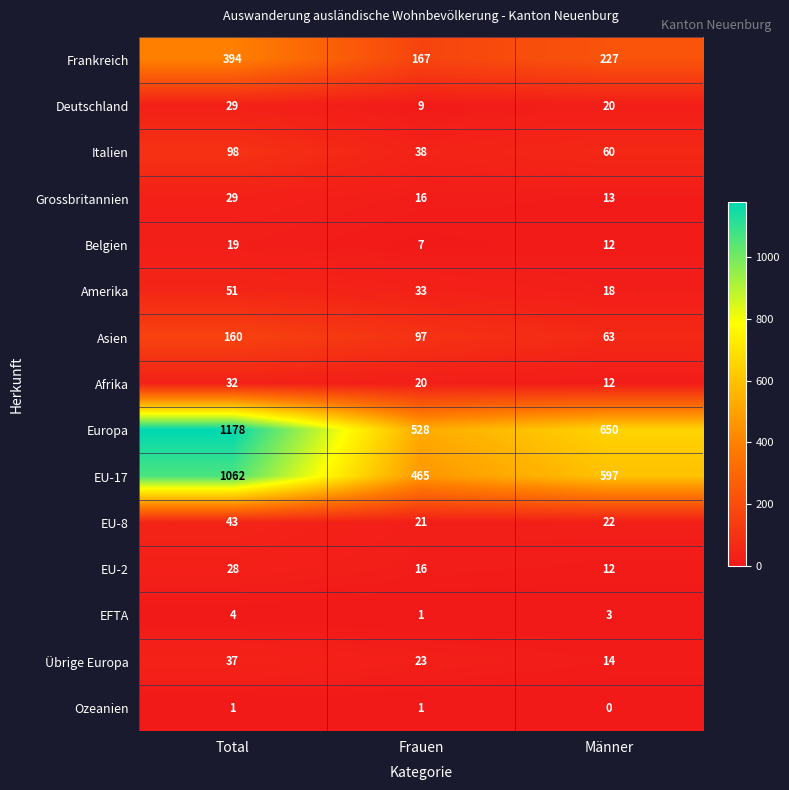

At which label does Frankreich first exceed 227?

Total